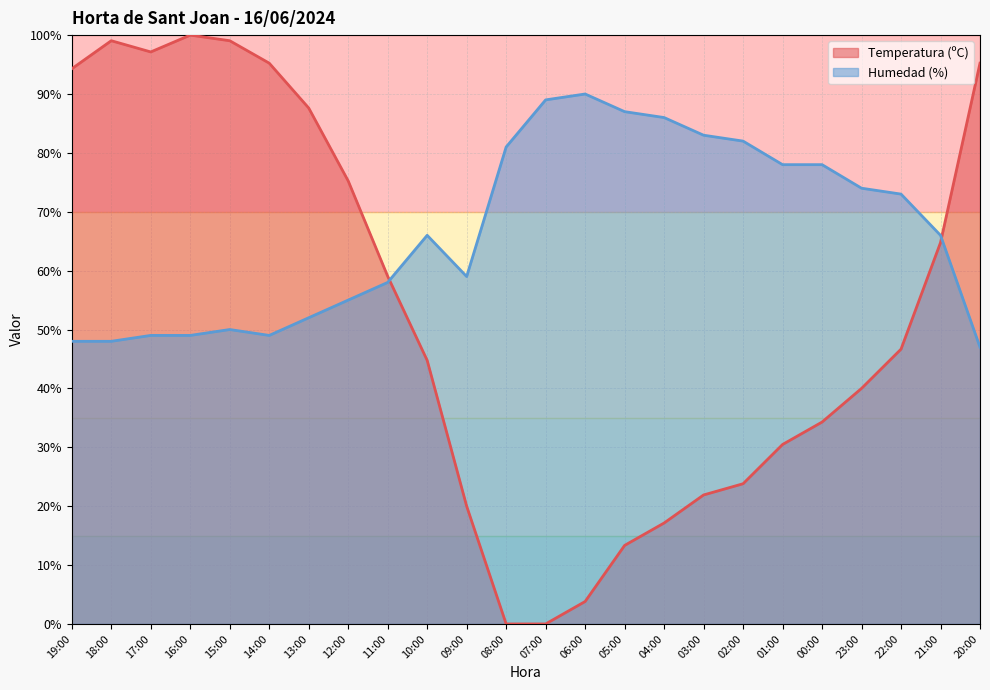

What is the average value of the Humedad (%) series?

66.5